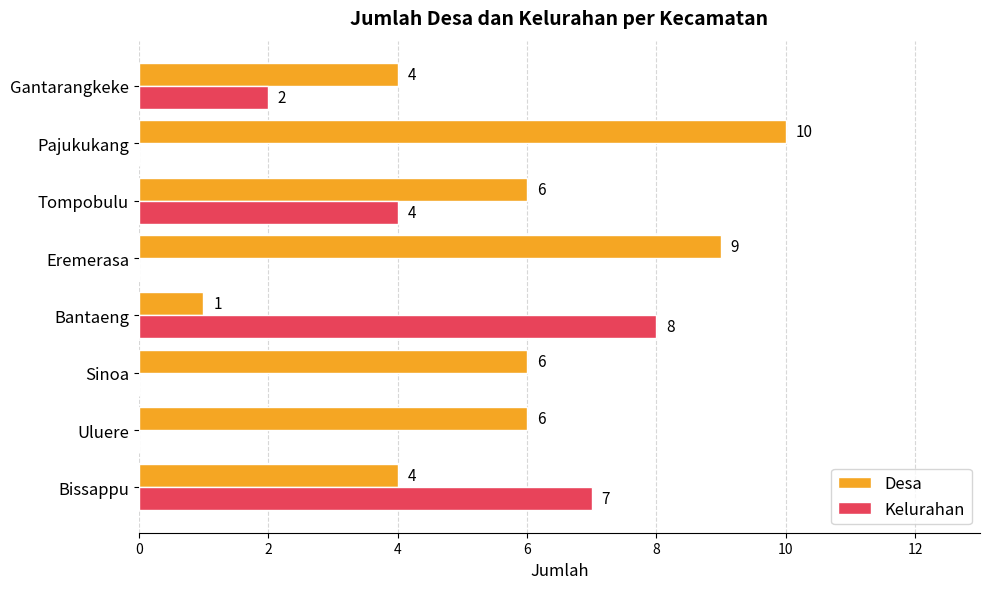

Read the Desa value at Eremerasa.

9